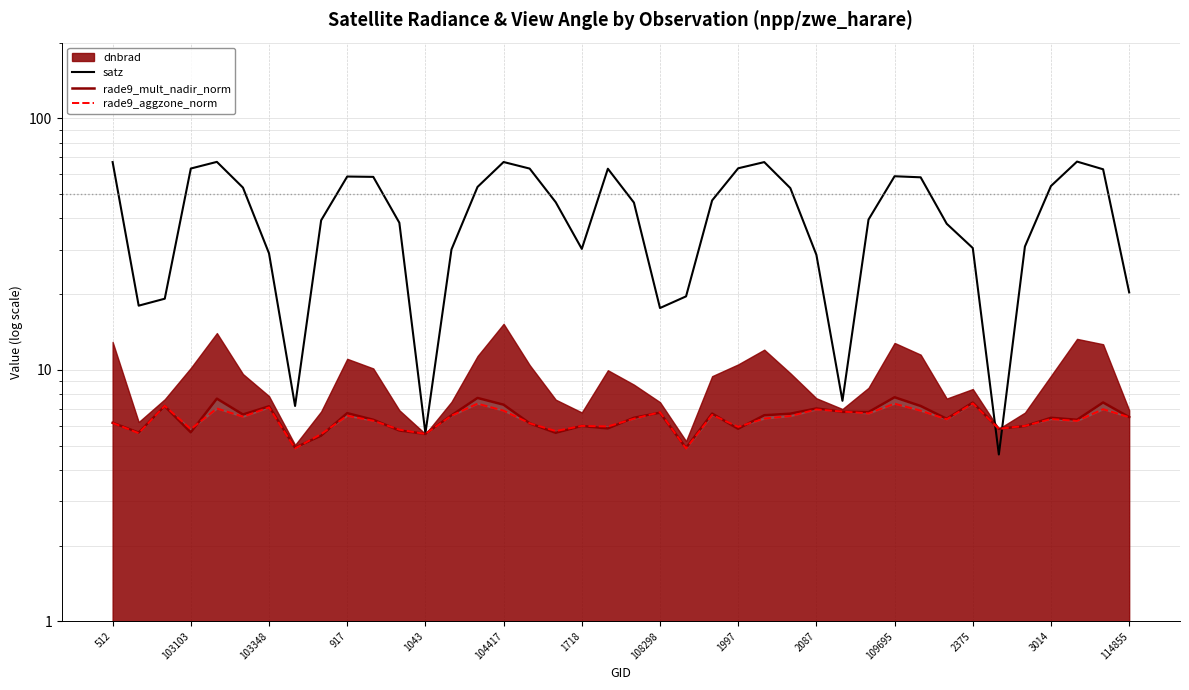

After their last crossing, which series has the higher values: rade9_aggzone_norm or rade9_mult_nadir_norm?

rade9_mult_nadir_norm